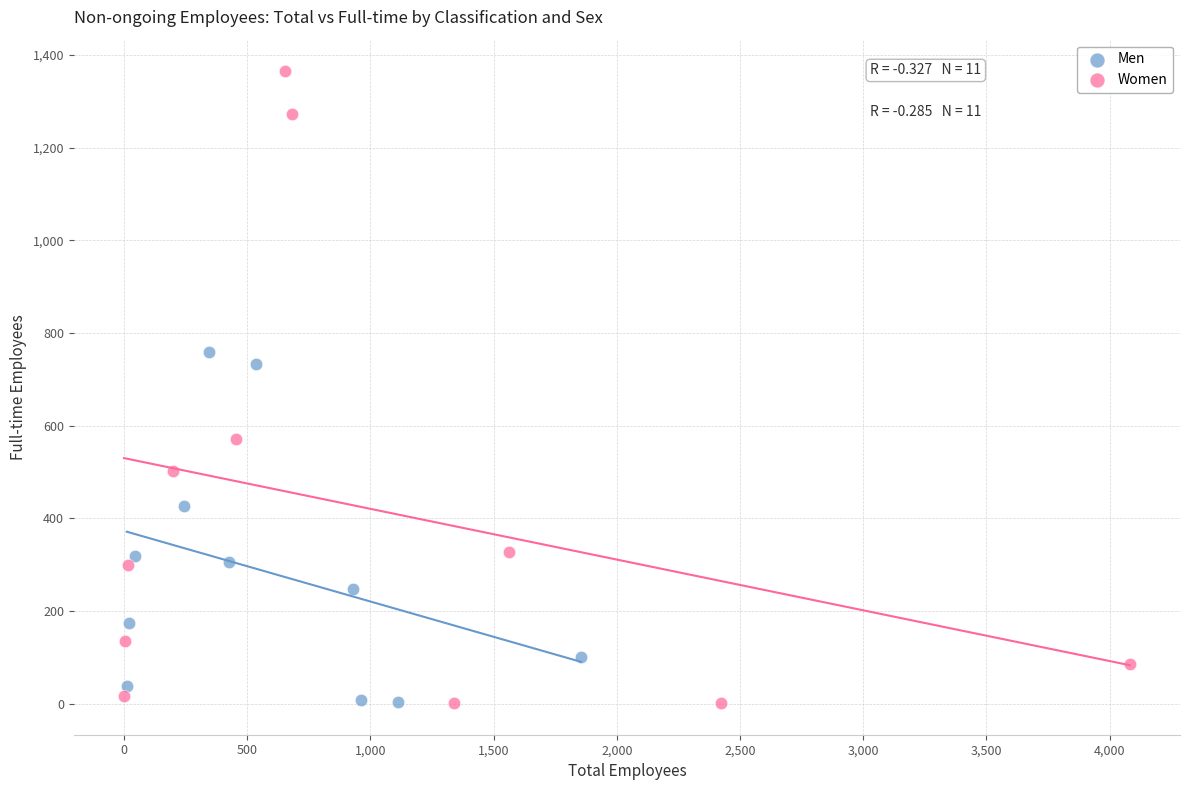

What are all the series names shown in the legend?

Men, Women